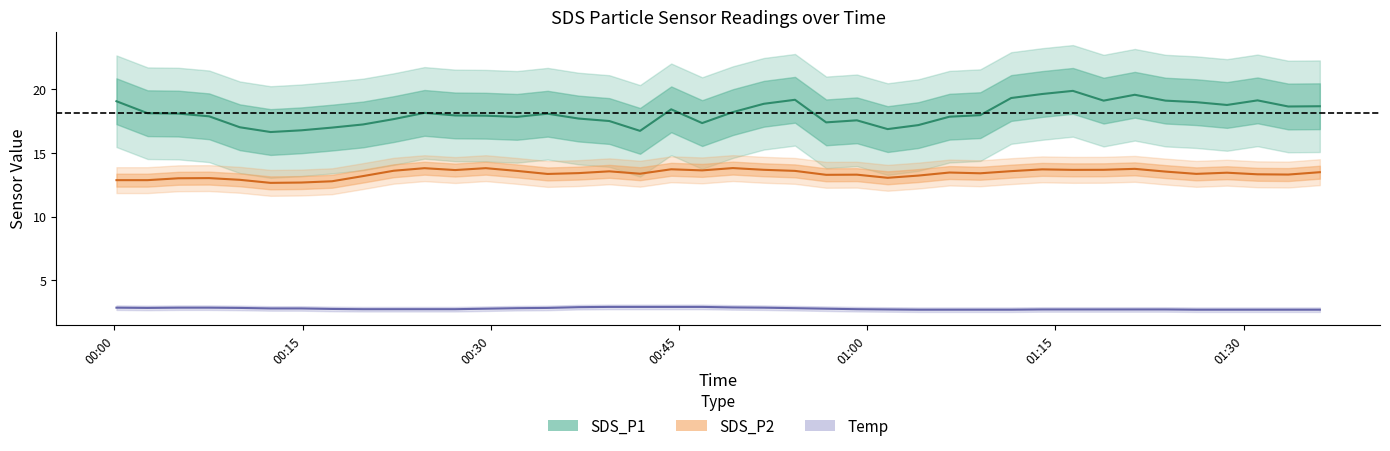

What is the difference between the second highest and minimum values in the SDS_P2 series?

1.2